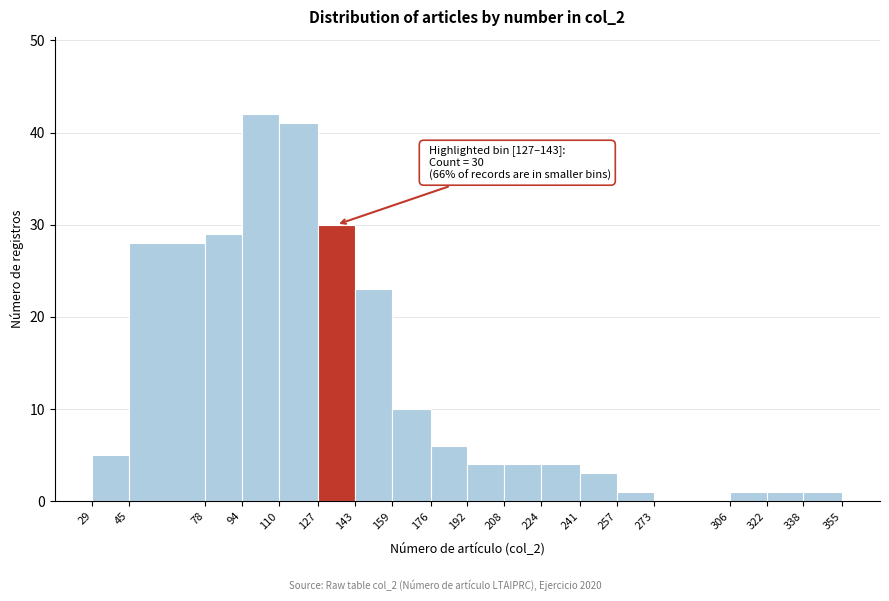

Which range on the x-axis has the tallest bar?

94 to 110